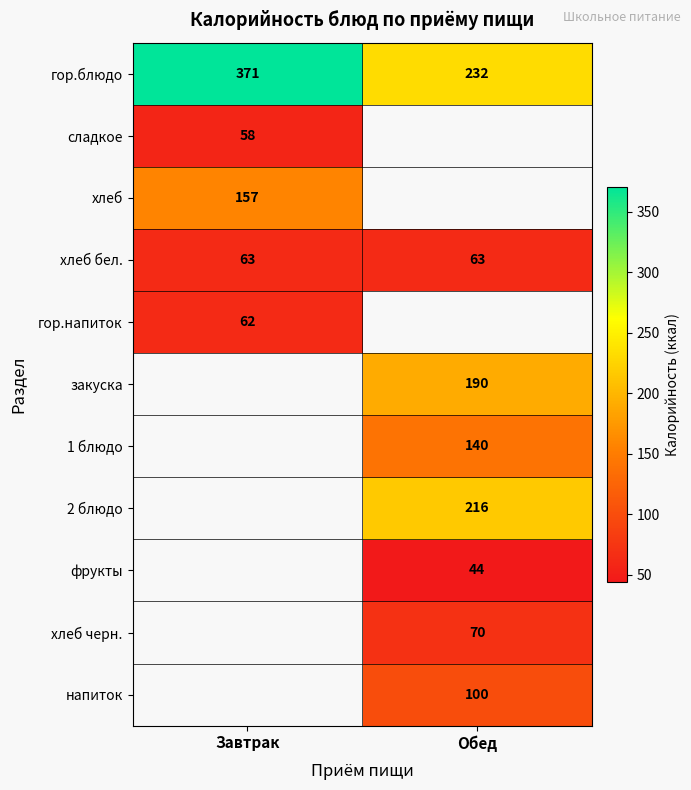

What is the sum of the гор.блюдо values at Завтрак and Обед?

603